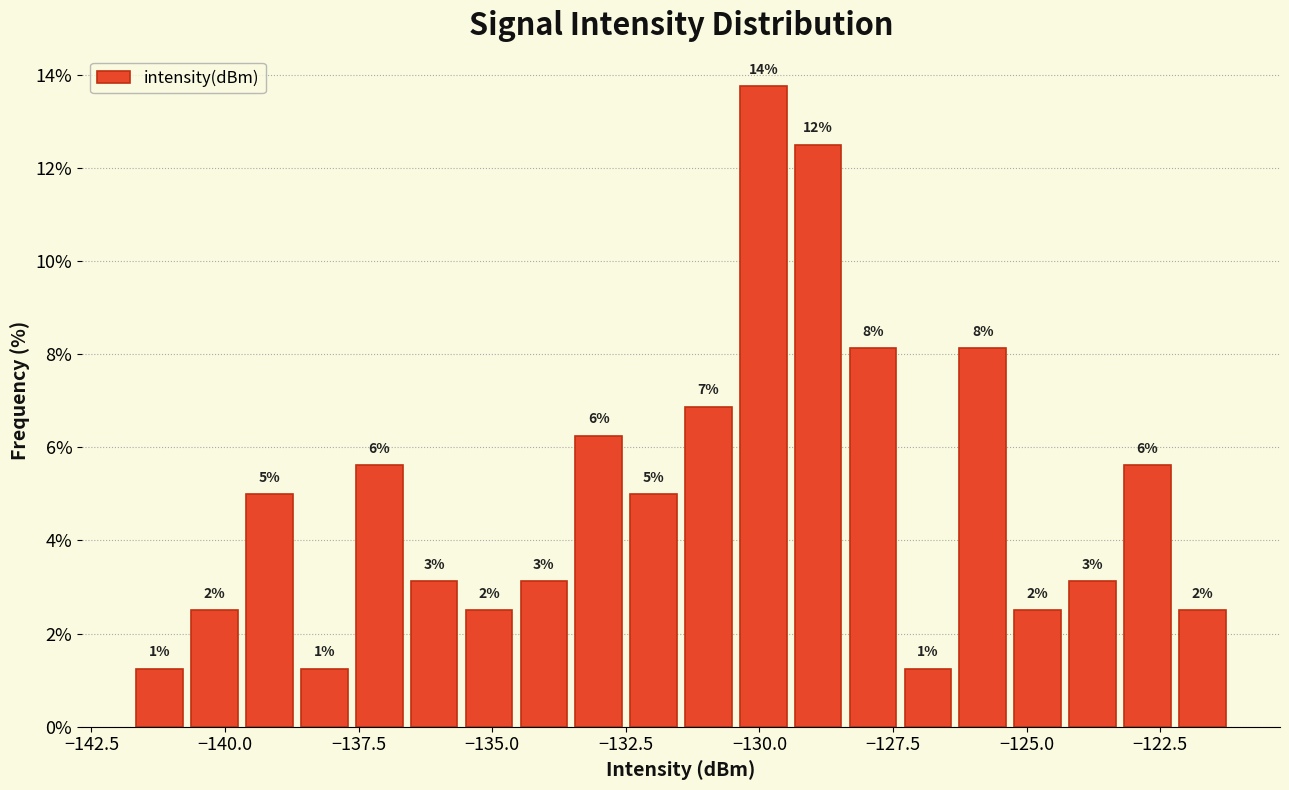

Around what value on the x-axis is the tallest bar? Give the approximate position of its centre, as read against the axis.

-130.0